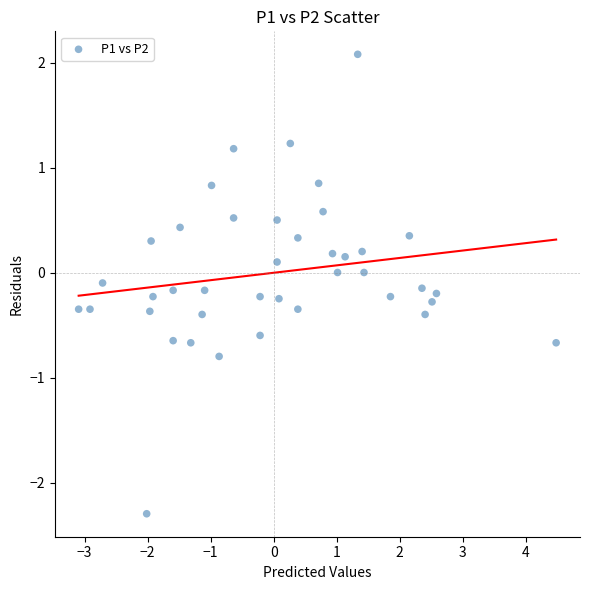

What is the range of Y values (max minus min)?

4.4